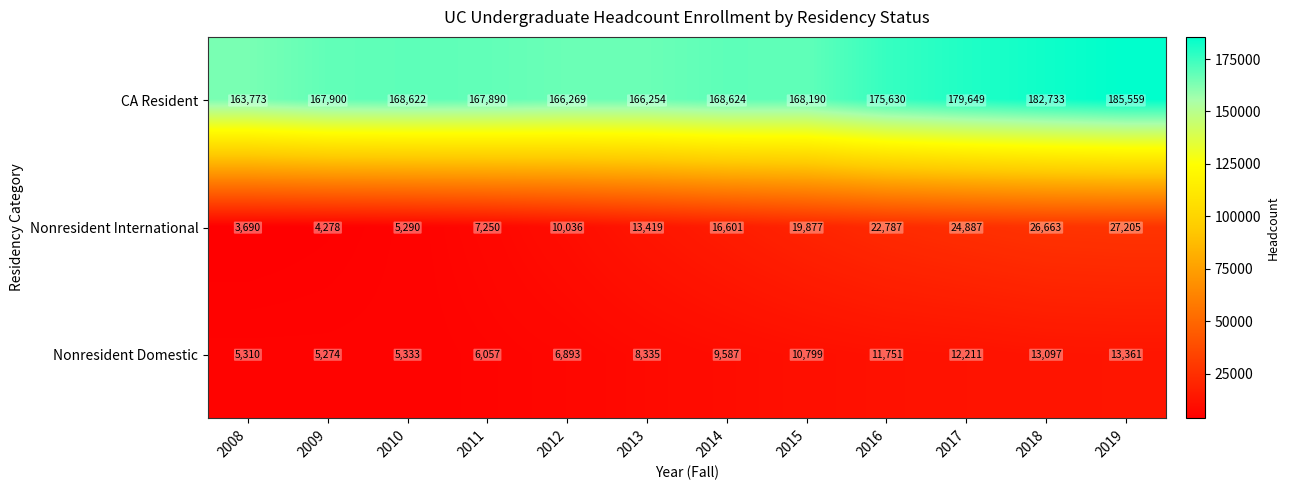

At which category is the sum across all series the highest?

2019